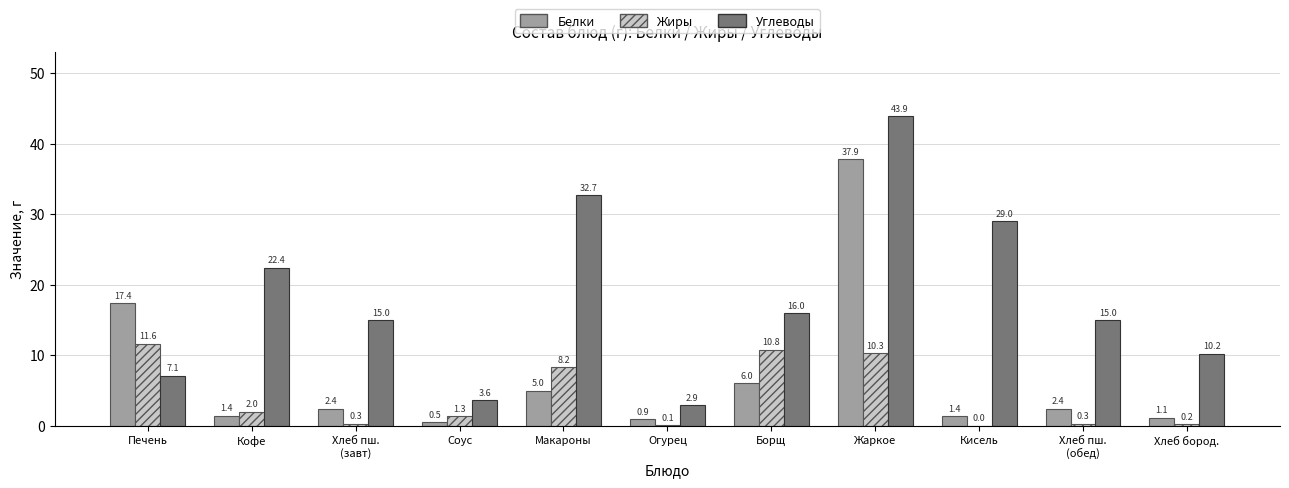

Between Борщ and Хлеб бород., which series saw the biggest shift?

Жиры